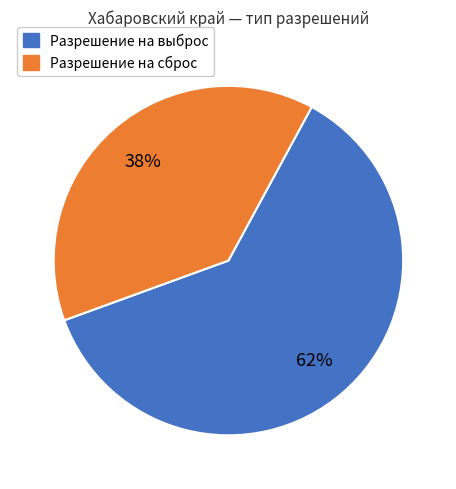

To the nearest percent, what portion does Разрешение на выброс represent?

62%